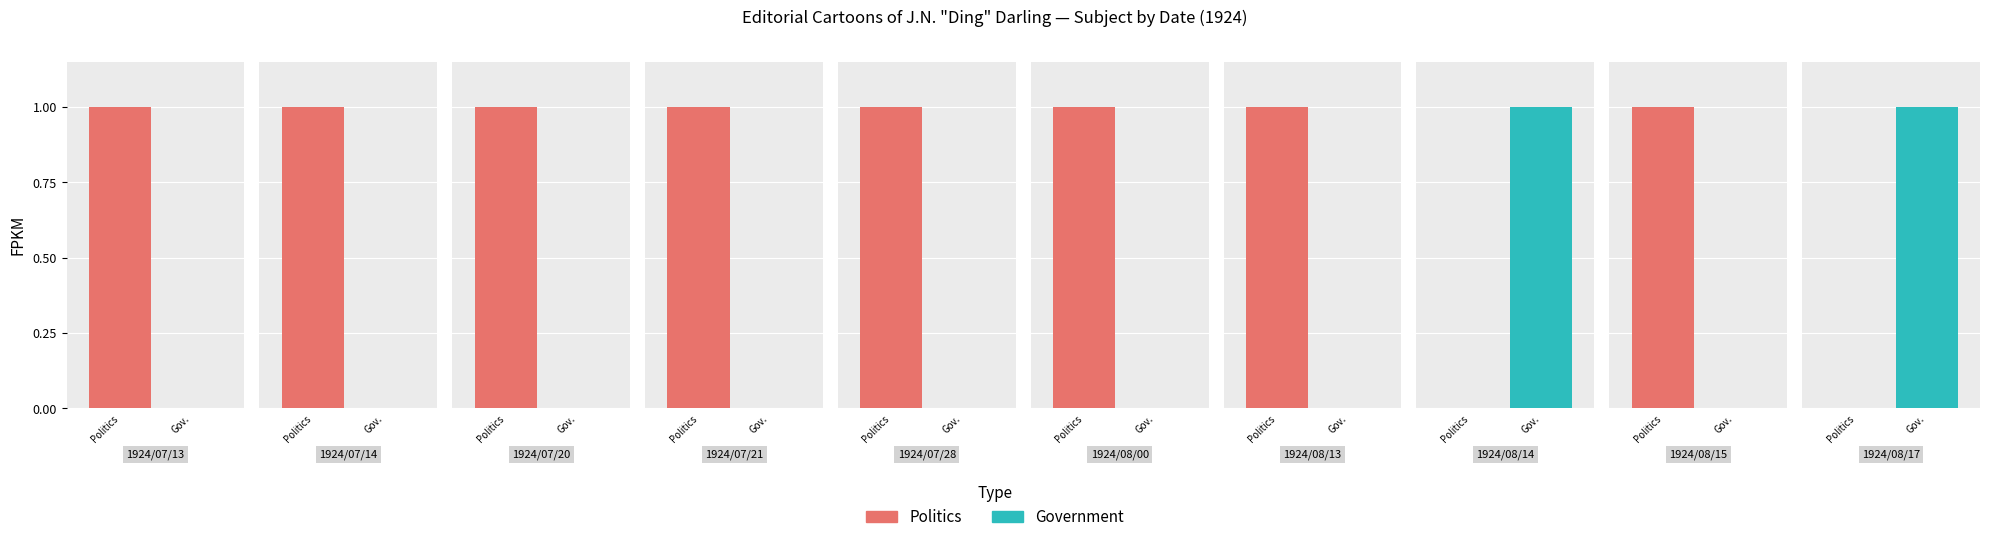

Are the bars grouped side by side (vs. stacked)?

Yes